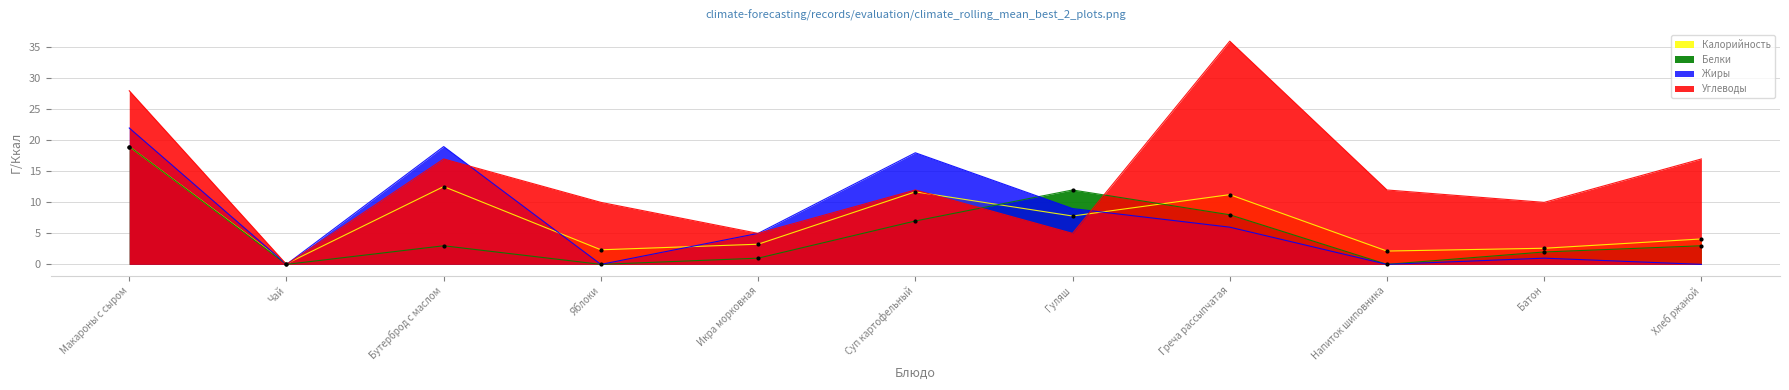

Is the value of Жиры at Напиток шиповника greater than the value of Углеводы at Яблоки?

No